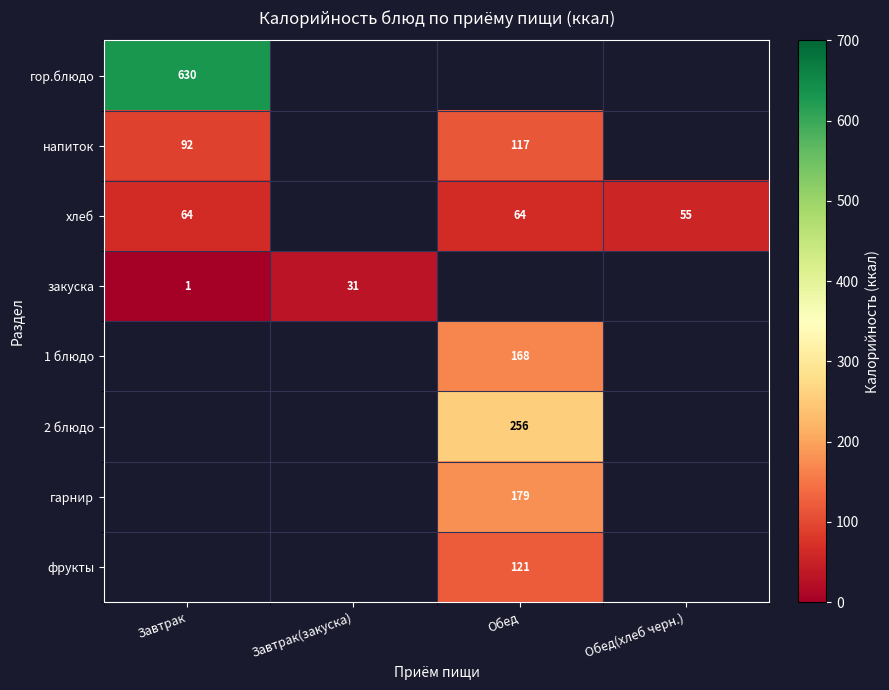

The value of фрукты at Обед is 166. True or false?

False